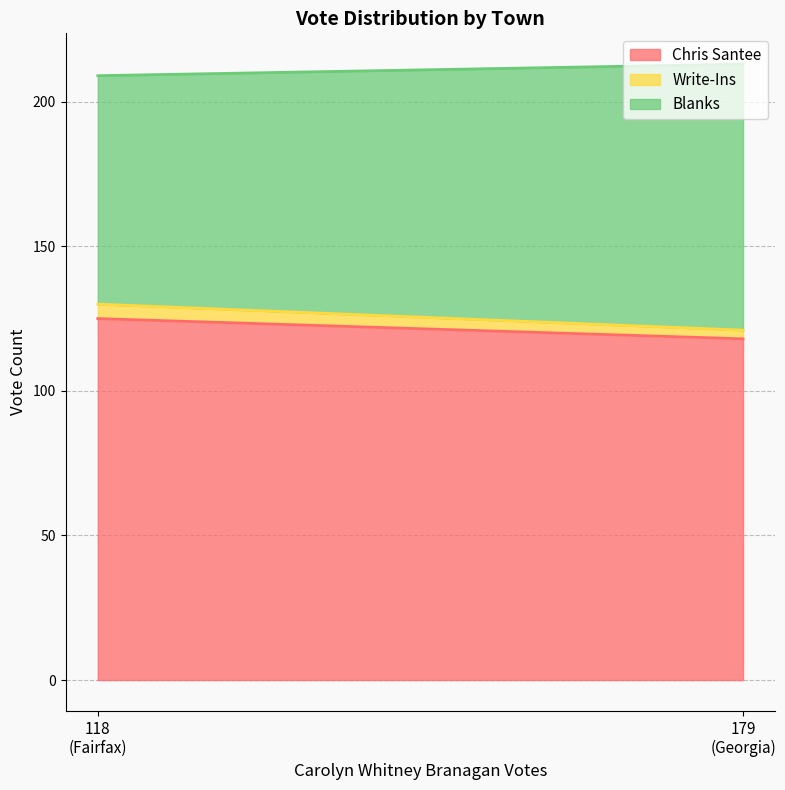

What value does the Write-Ins series have at Georgia?

3